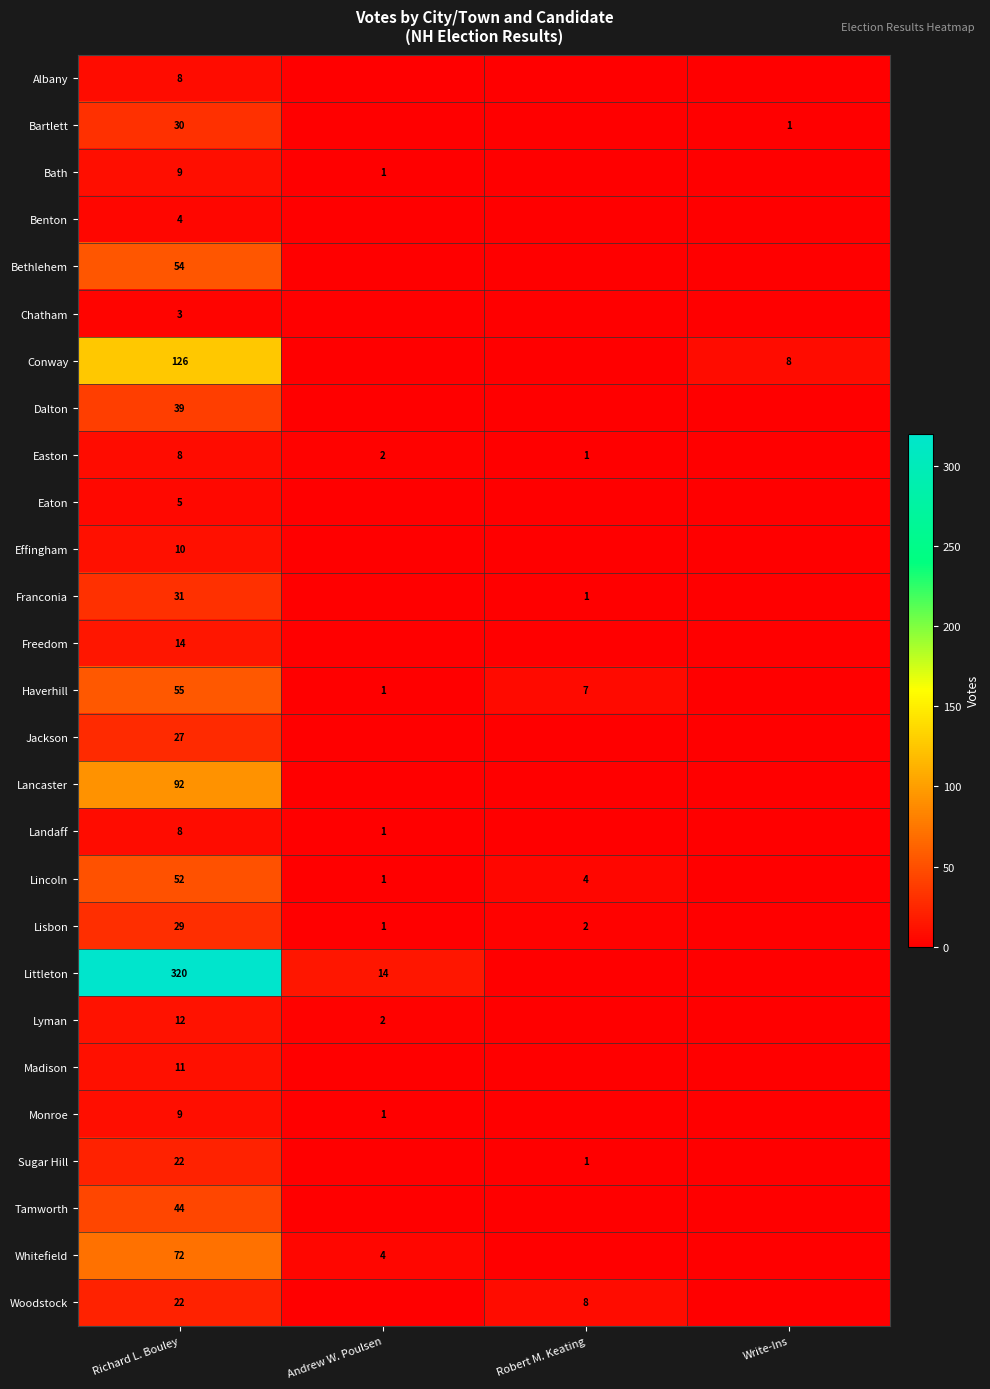

Is it true that Albany equals 13 at Richard L. Bouley?

False